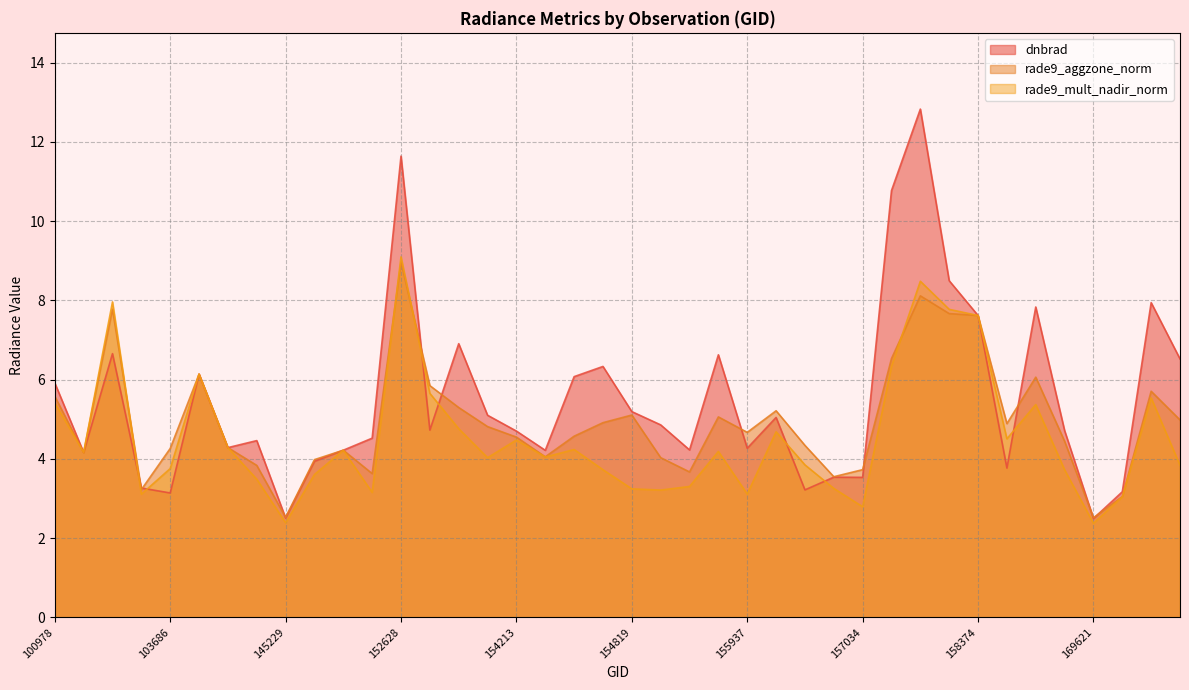

Is it true that rade9_mult_nadir_norm equals 3.1 at 155937?

True